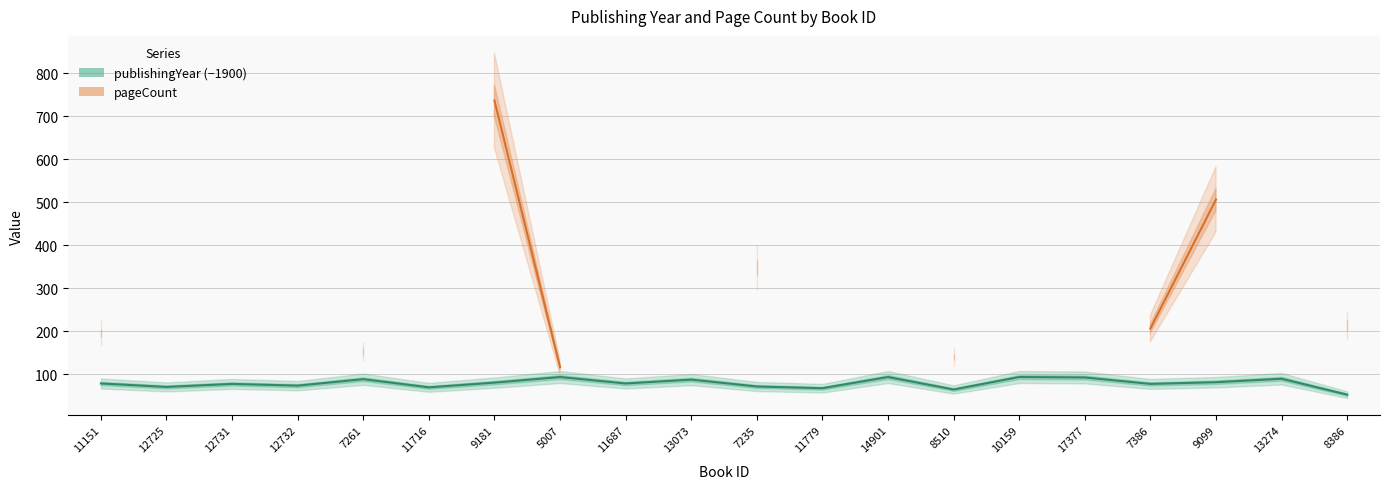

The value of pageCount at 7235 is 593.2. True or false?

False